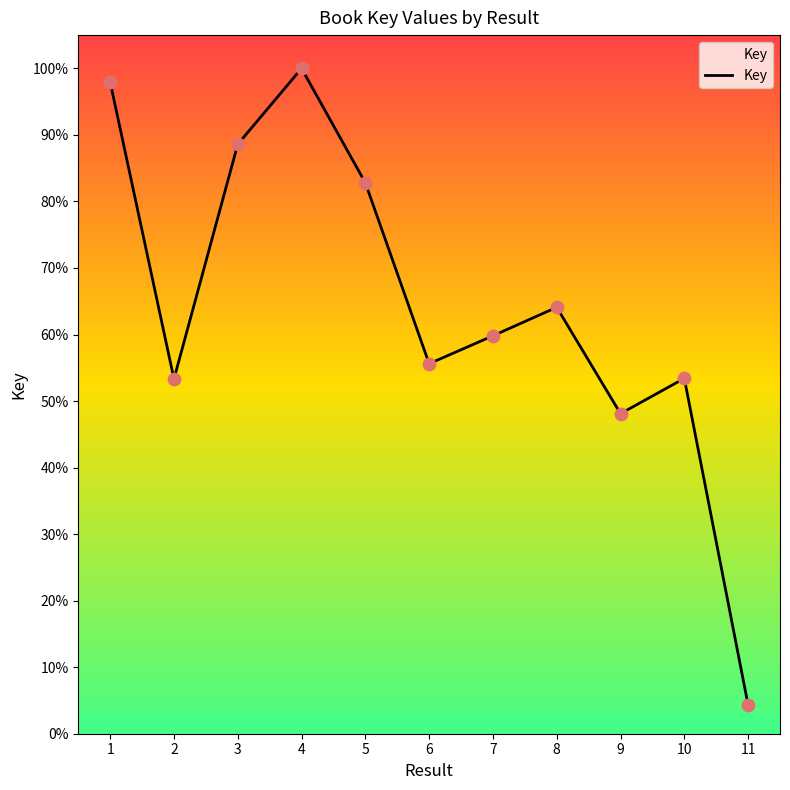

What is the ratio of the value at 7 to the value at 6?

1.1